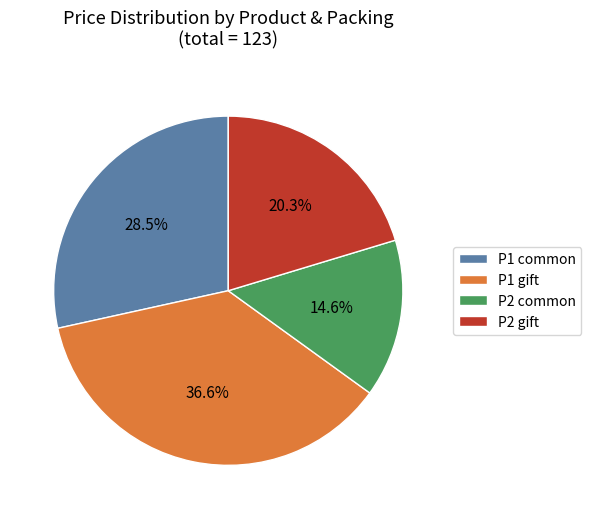

Which slice is the smallest?

P2 common